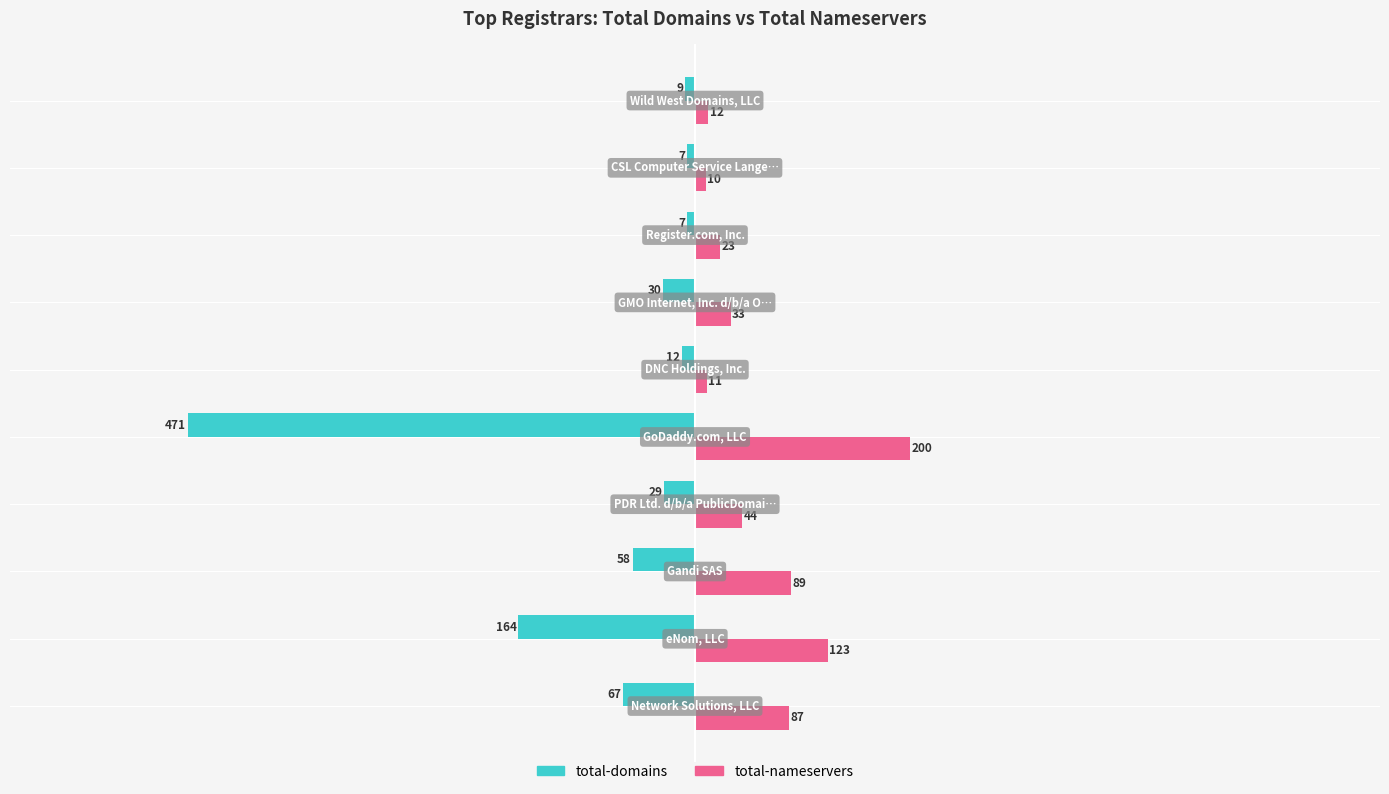

What is the sum of all total-nameservers values?

632